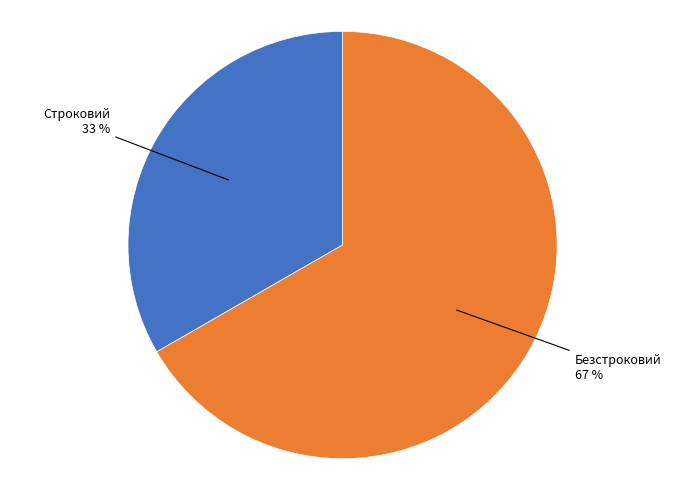

Does Безстроковий represent more than half of the total?

Yes